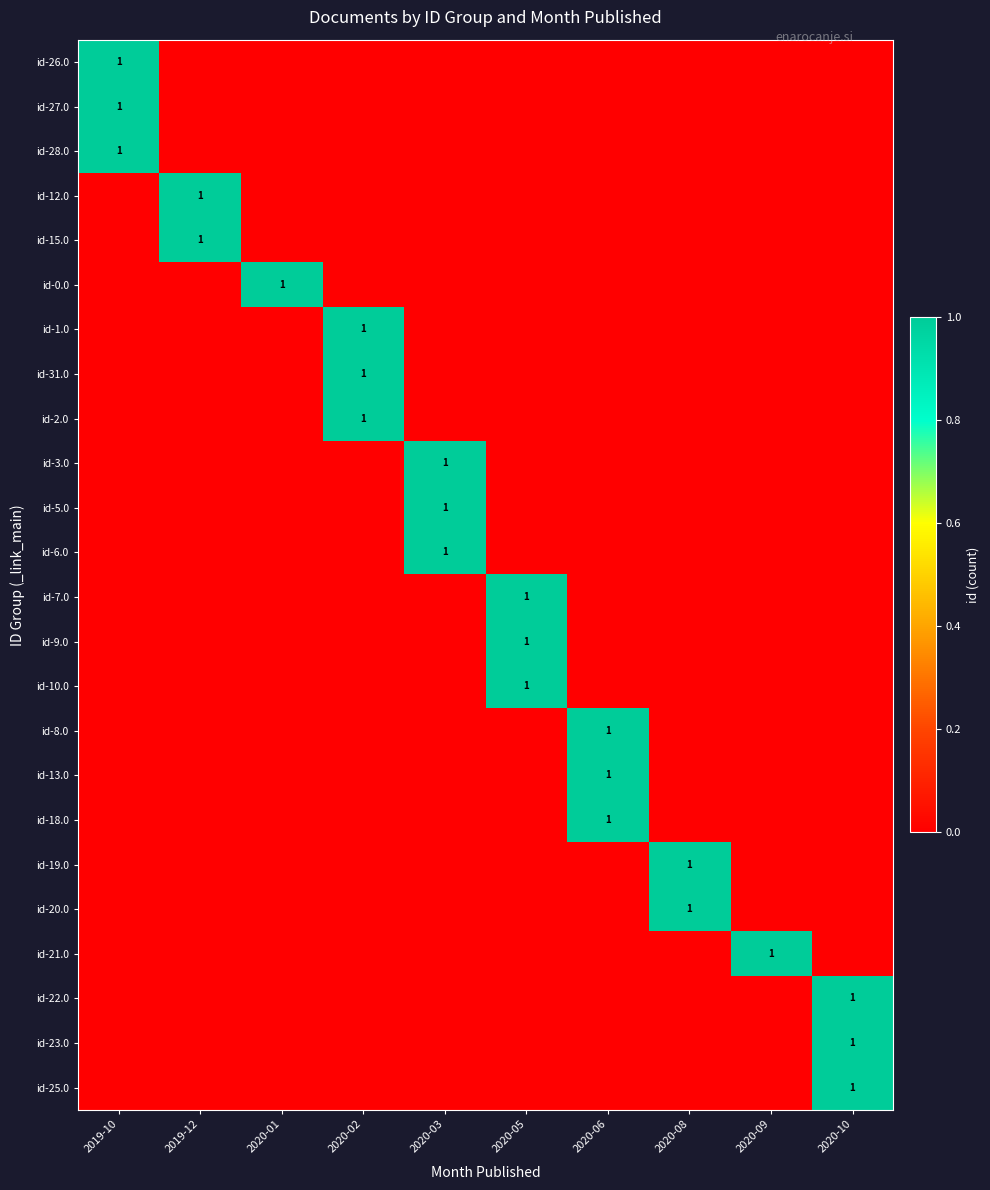

Is the value of id-10.0 at 2020-06 greater than the value of id-7.0 at 2020-08?

No